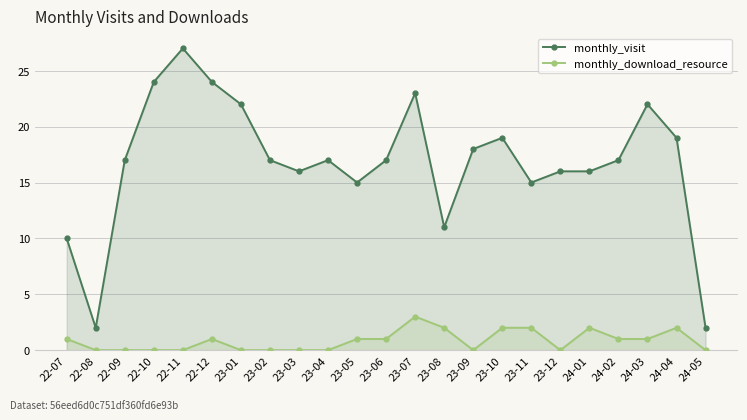

What is the total value across all series at 23-04?

17